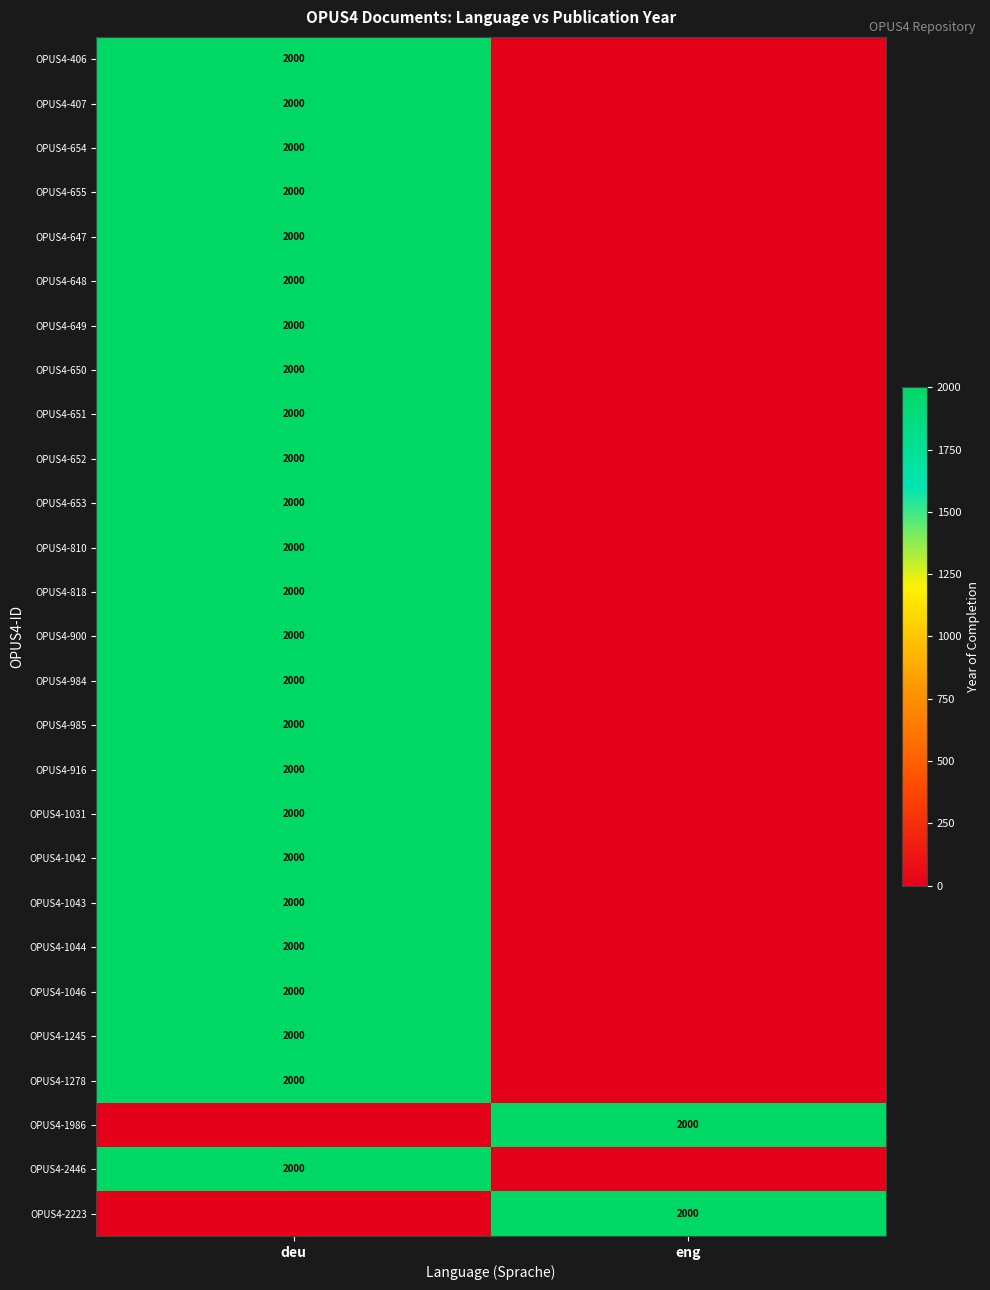

The OPUS4-407 series shows 2000 at deu. True or false?

True